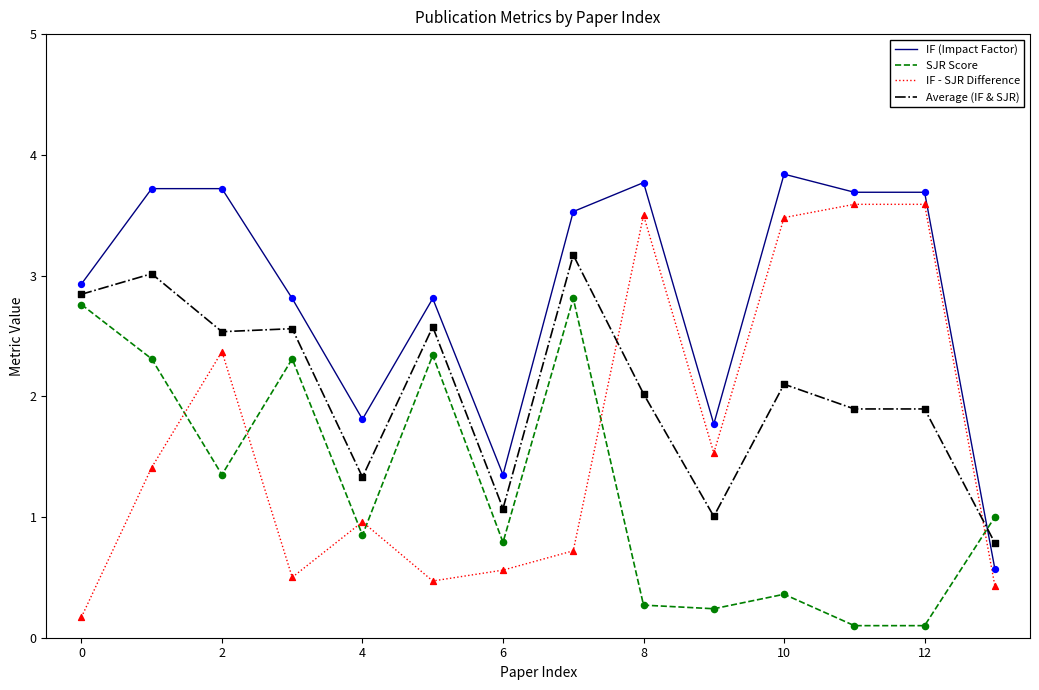

Which series has the largest total across all categories?

IF (Impact Factor)